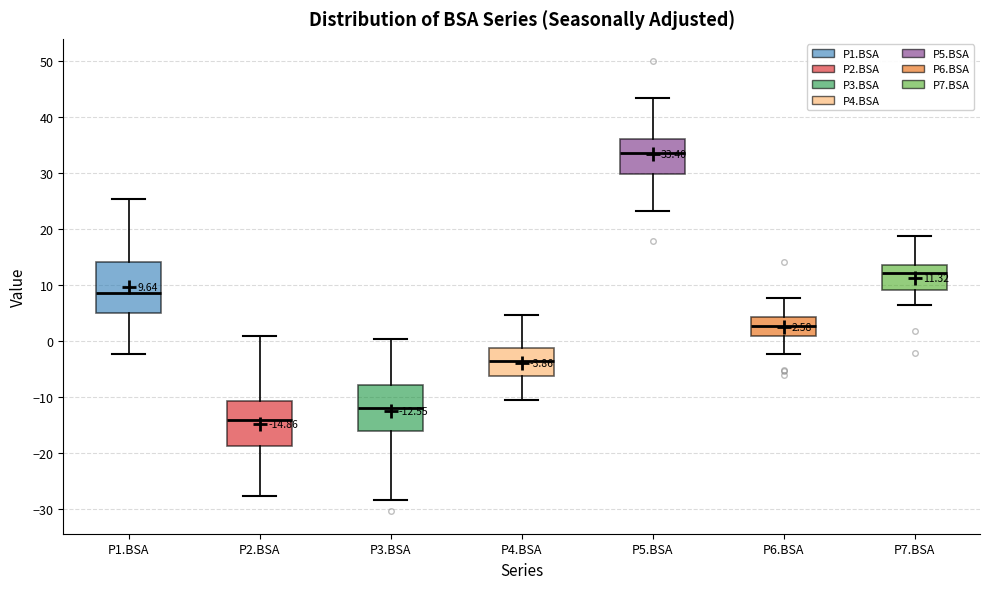

Which box has the lowest median line?

P2.BSA